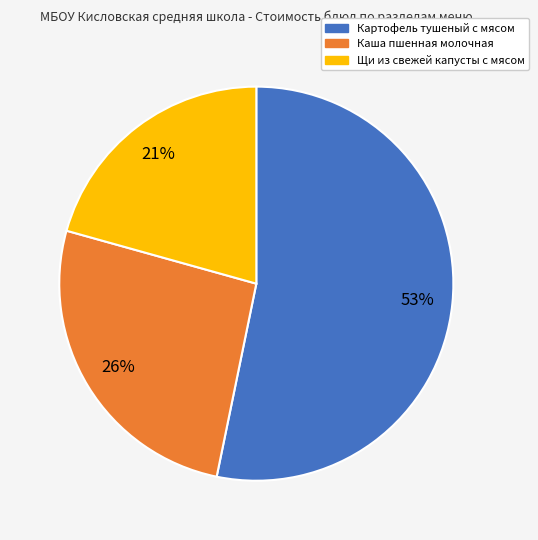

The Щи из свежей капусты с мясом slice represents 21% of the pie. True or false?

True